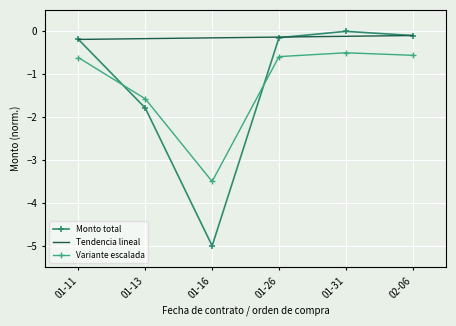

Reading left to right, list all the values displayed in this chart.

Monto total: -0.2	-1.8	-5.0	-0.1	-0.0	-0.1
Tendencia lineal: -0.2	-0.2	-0.2	-0.1	-0.1	-0.1
Variante escalada: -0.6	-1.6	-3.5	-0.6	-0.5	-0.6